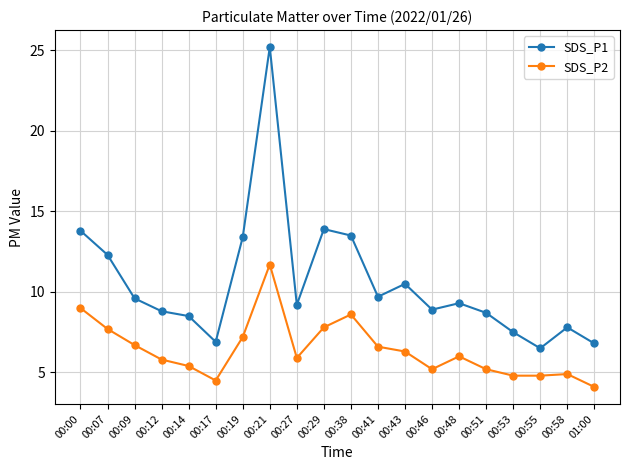

List the series in order of their peak value, highest first.

SDS_P1, SDS_P2